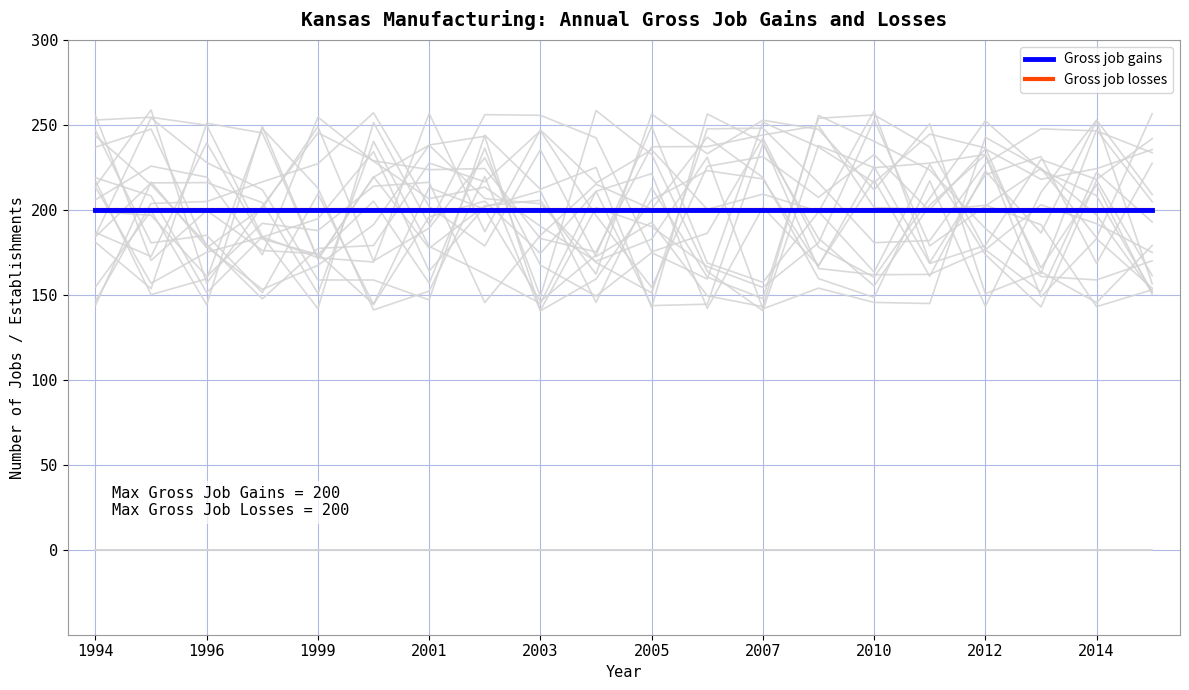

At how many categories does at least one series exceed 168?

20